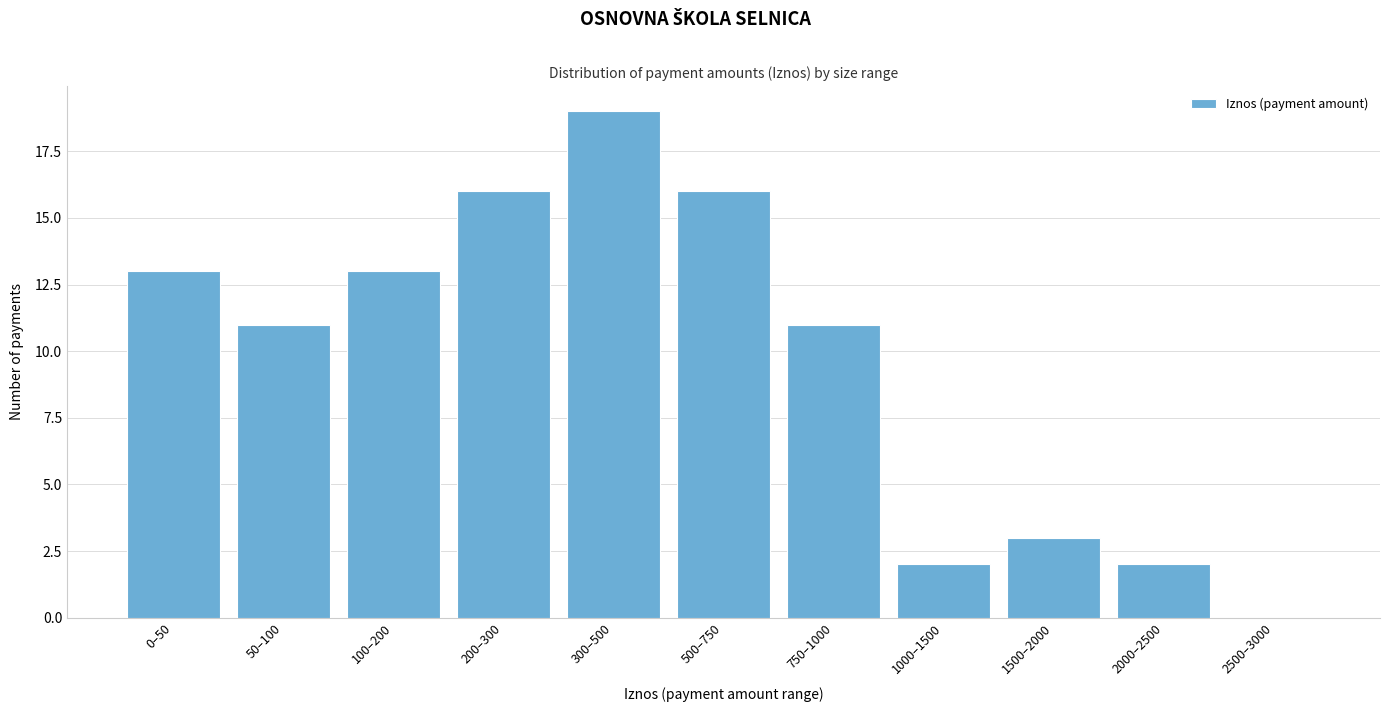

Reading left to right, transcribe all the data shown in this chart.

0–50=13	50–100=11	100–200=13	200–300=16	300–500=19	500–750=16	750–1000=11	1000–1500=2	1500–2000=3	2000–2500=2	2500–3000=0